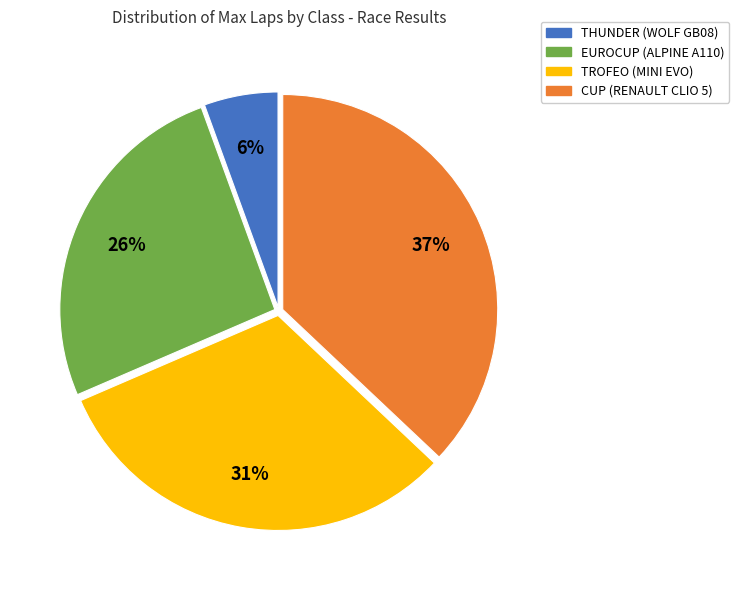

Do TROFEO (MINI EVO) and CUP (RENAULT CLIO 5) together represent more than half of the pie?

Yes